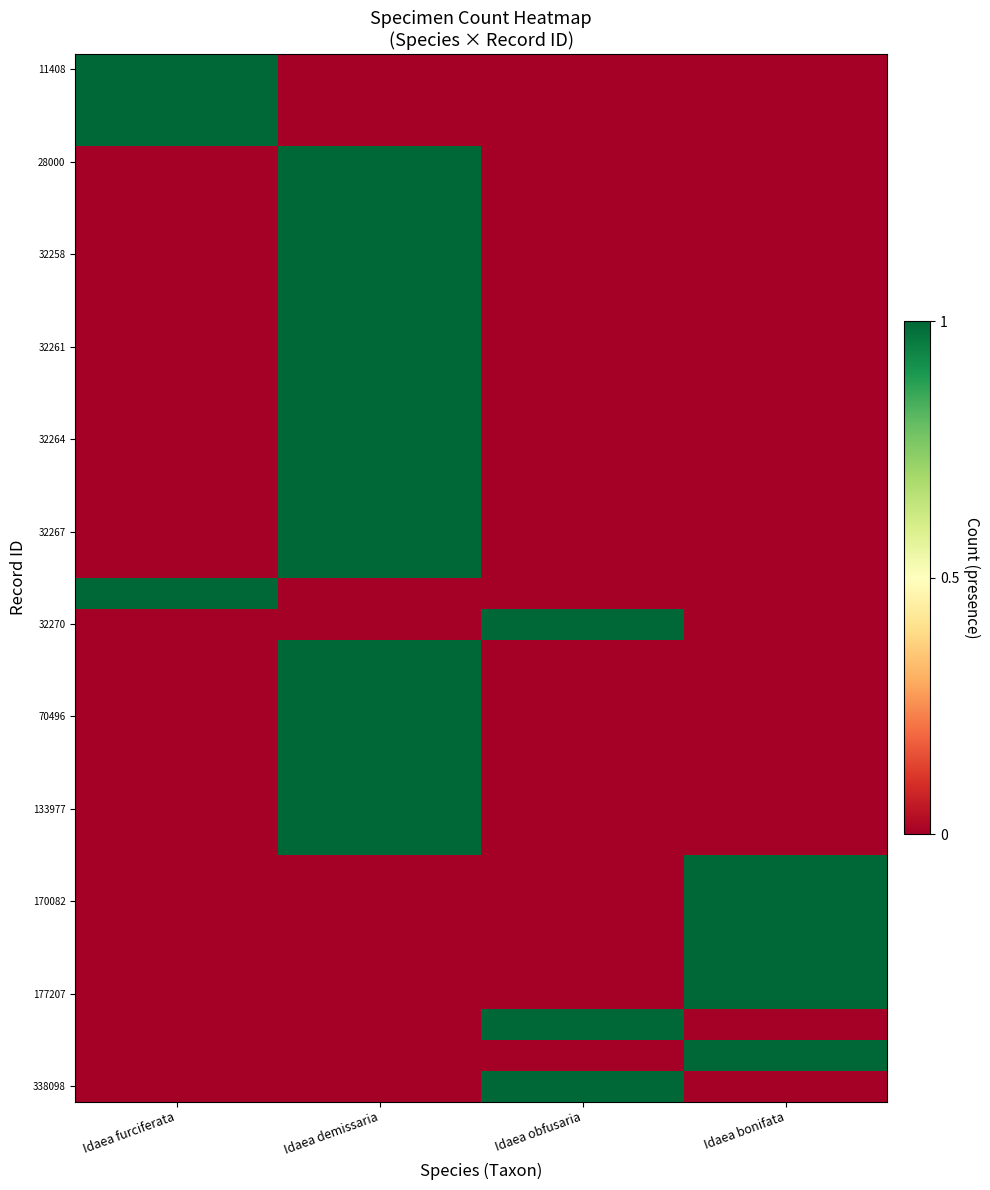

What is the maximum value shown in the chart?

1